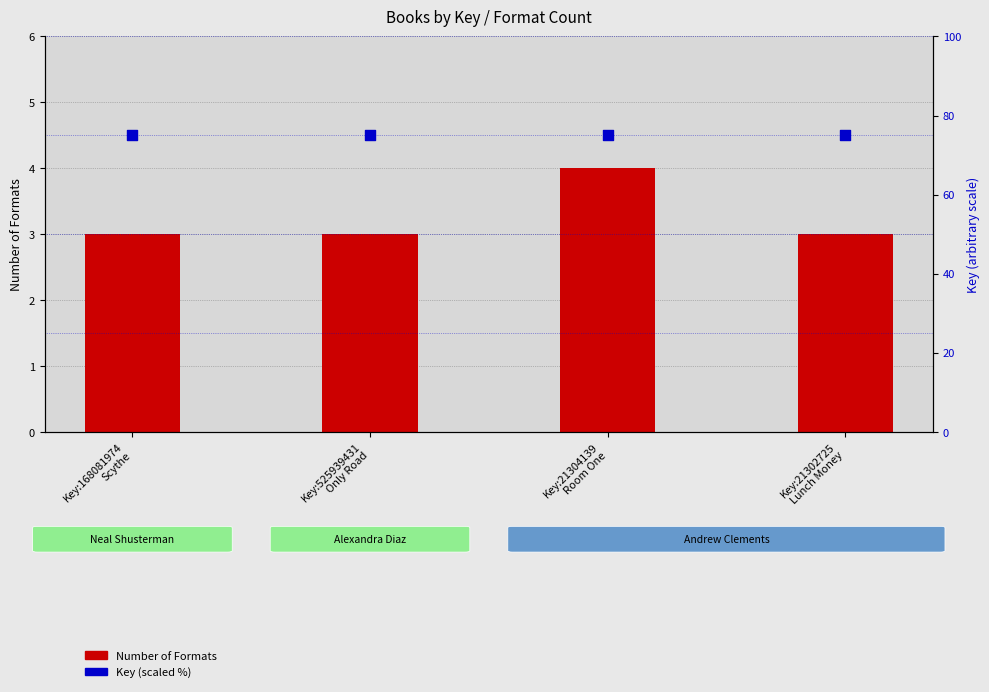

What are all the series names shown in the legend?

Number of Formats, Key (scaled)